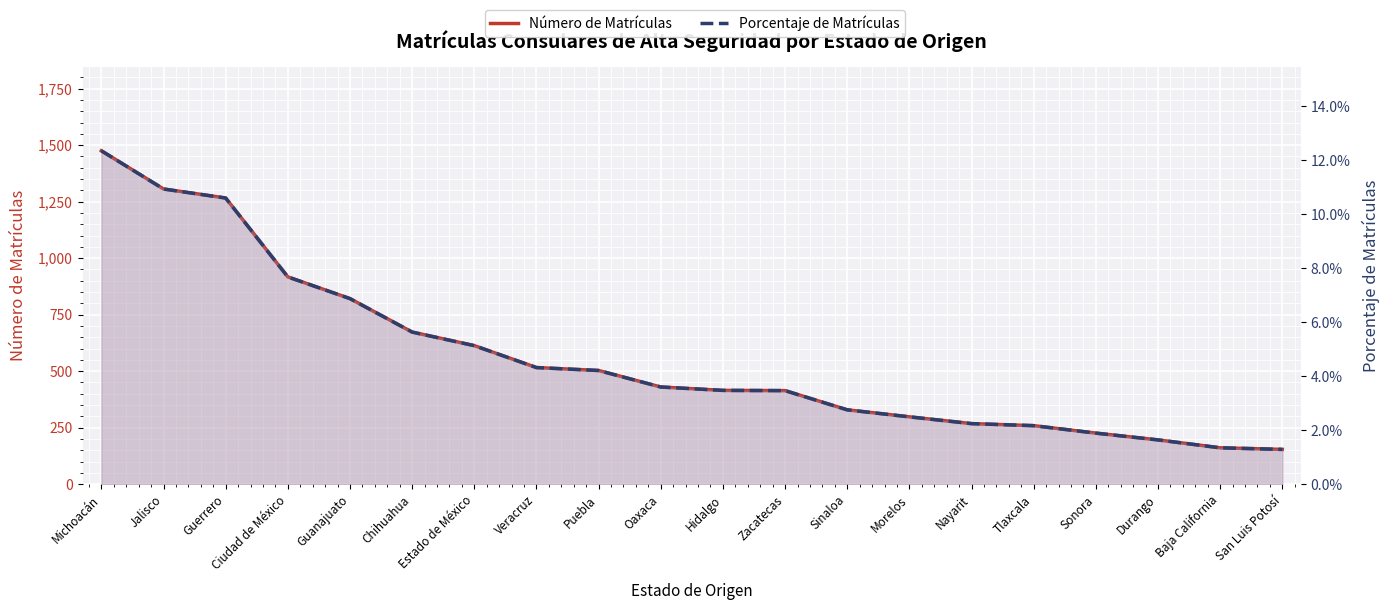

Which series has the largest range (max minus min)?

Número de Matrículas